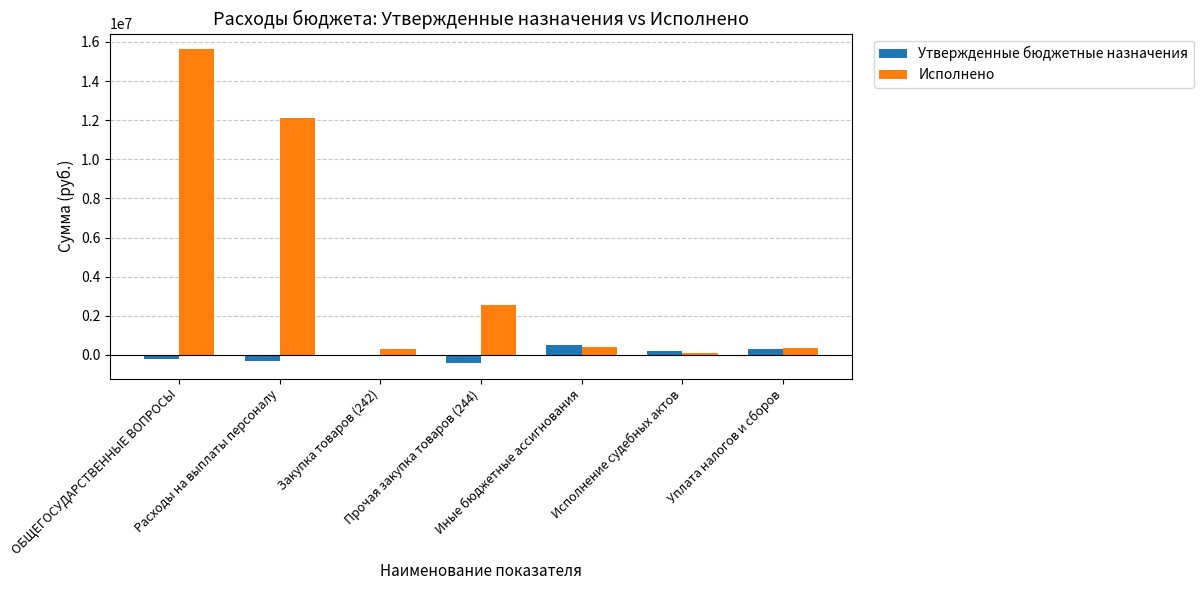

Does the chart contain stacked bars?

No